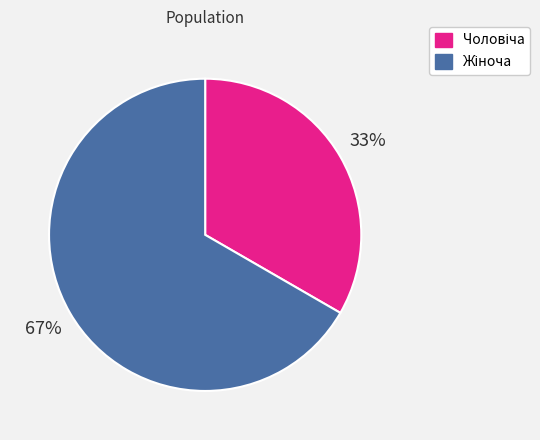

Does any single category account for the majority?

Yes